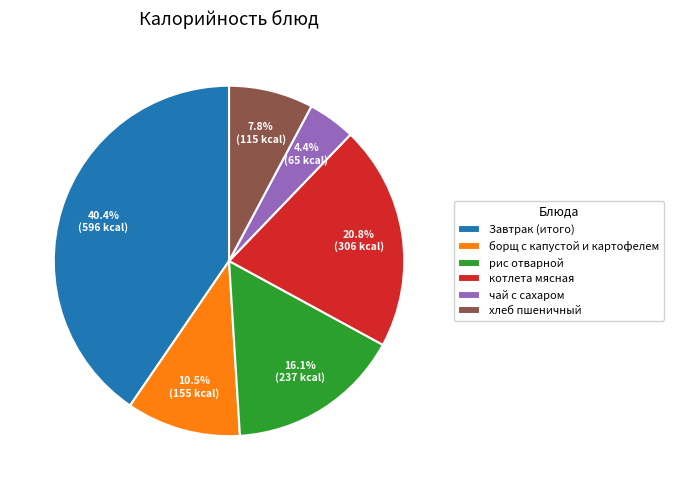

What percentage is the рис отварной slice, to the nearest percent?

16%